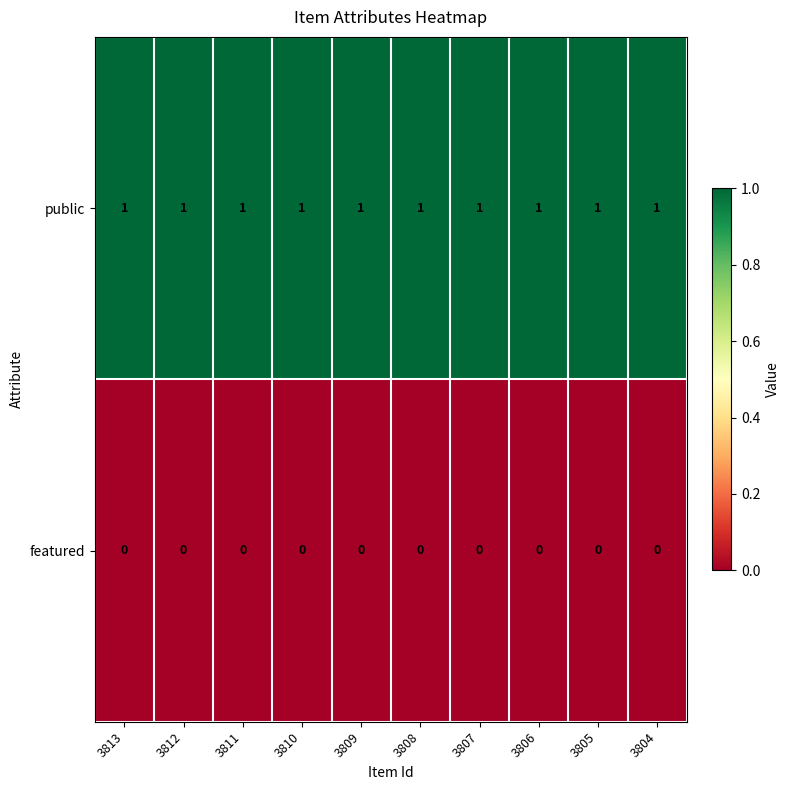

Rank the series by their maximum value, from highest to lowest.

public, featured